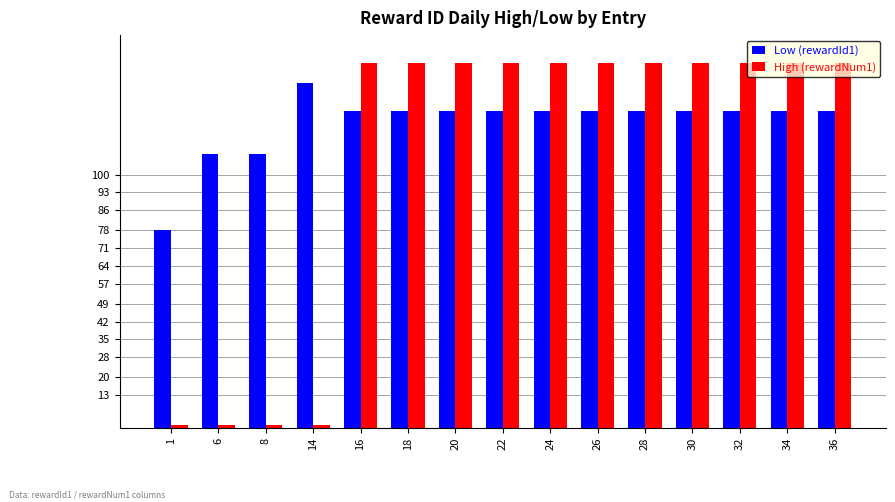

What is the difference between the maximum and minimum values in the High (rewardNum1) series?

143